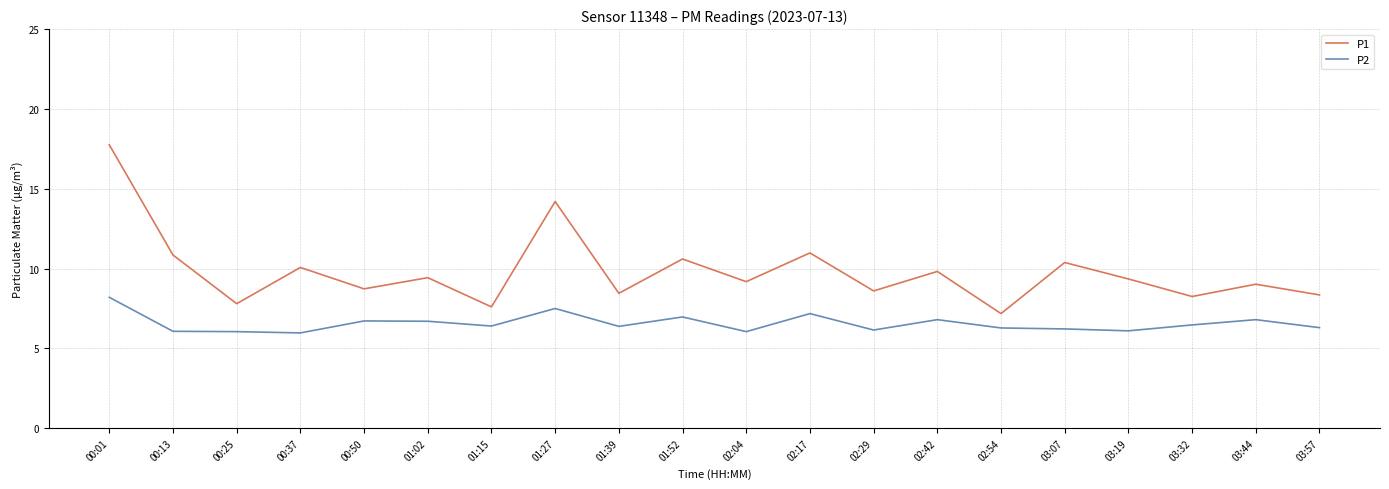

What are all the series names shown in the legend?

P1, P2